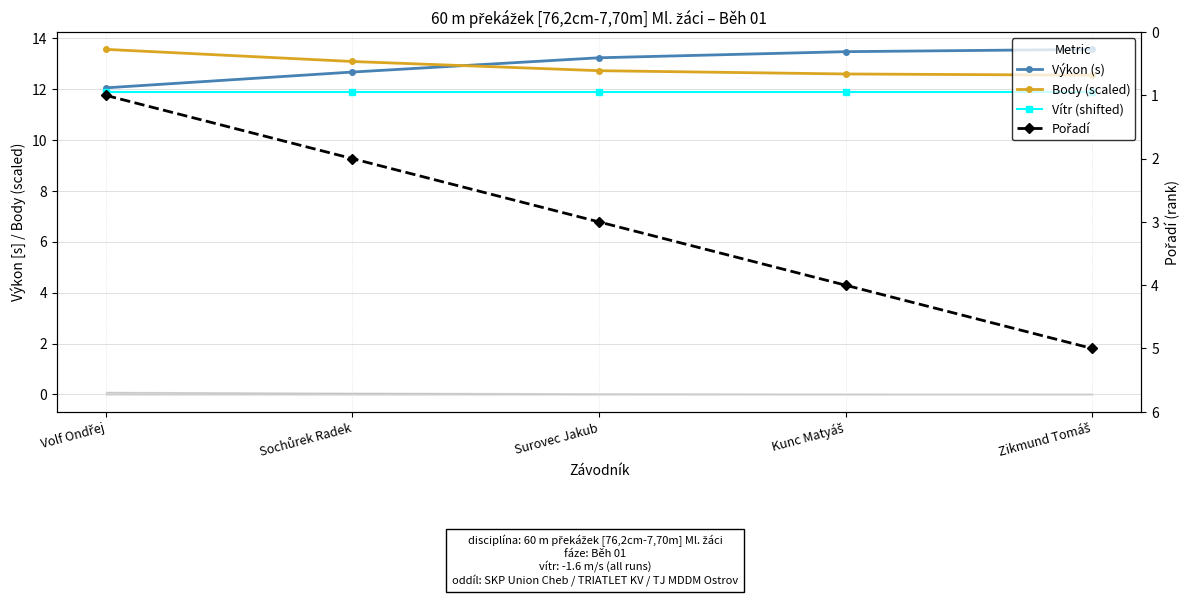

How many categories are shown in the chart?

5